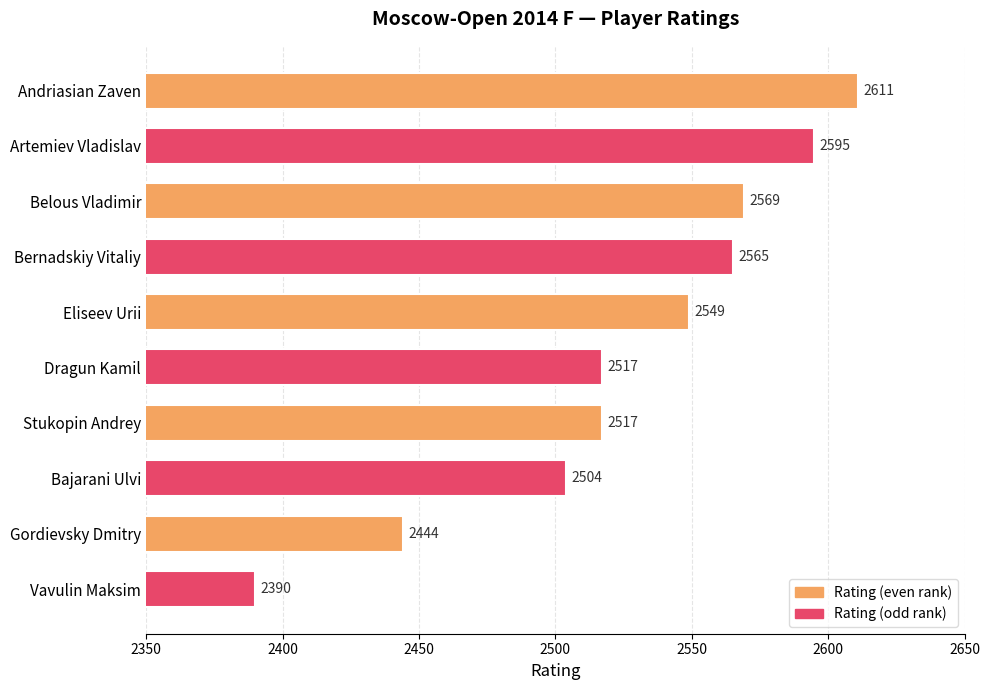

How many bars are there in total?

10